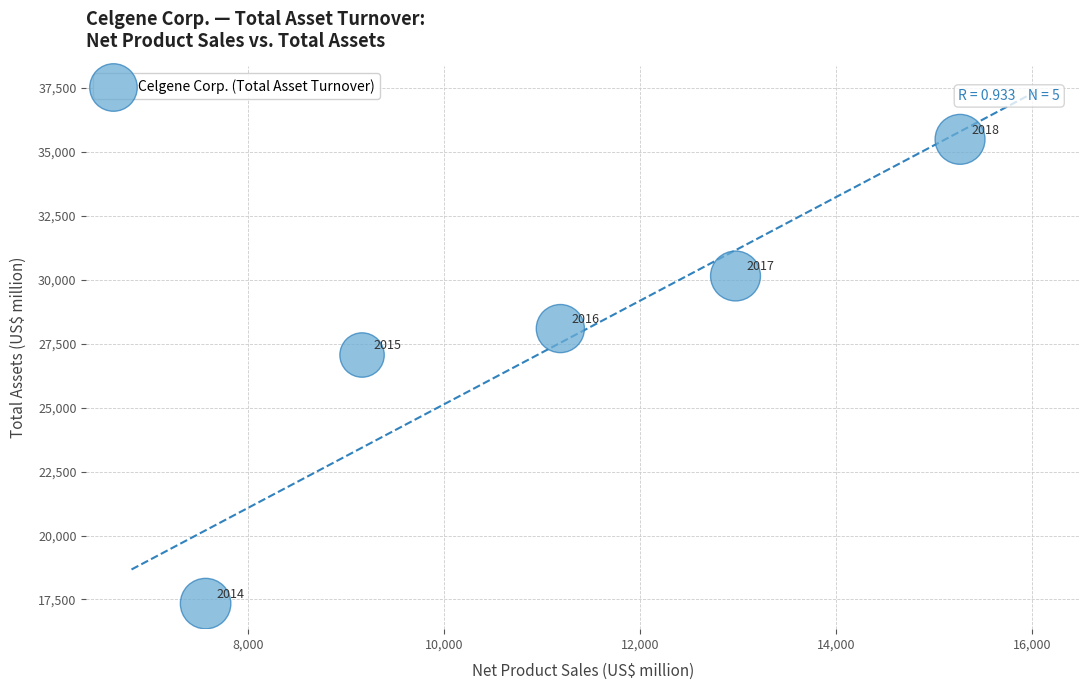

What Y value in the scatter plot is closest to 26410?

27053